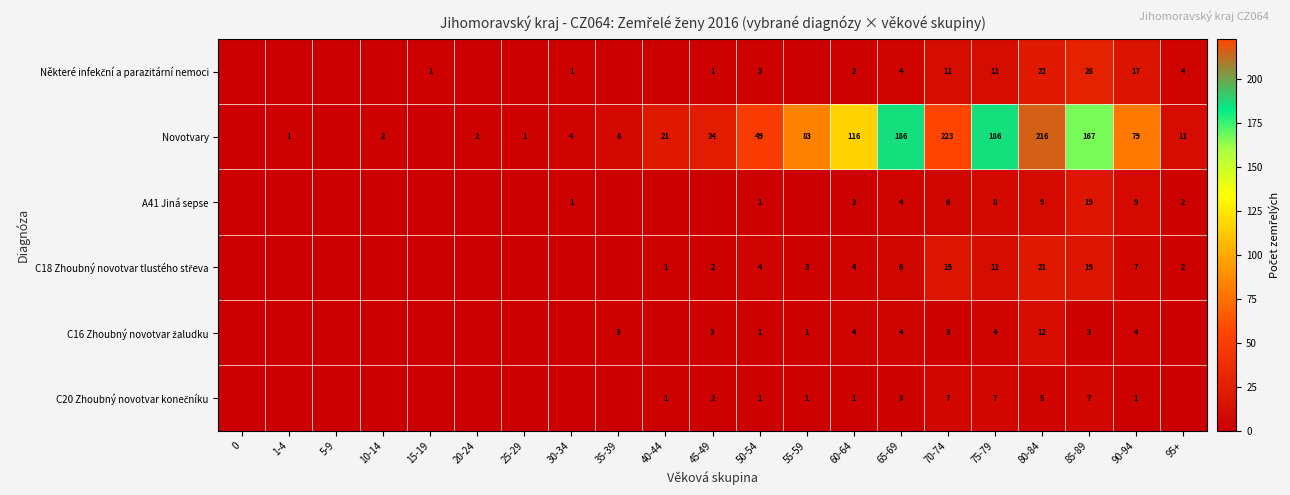

What is the difference between the highest and lowest values at 40-44?

21